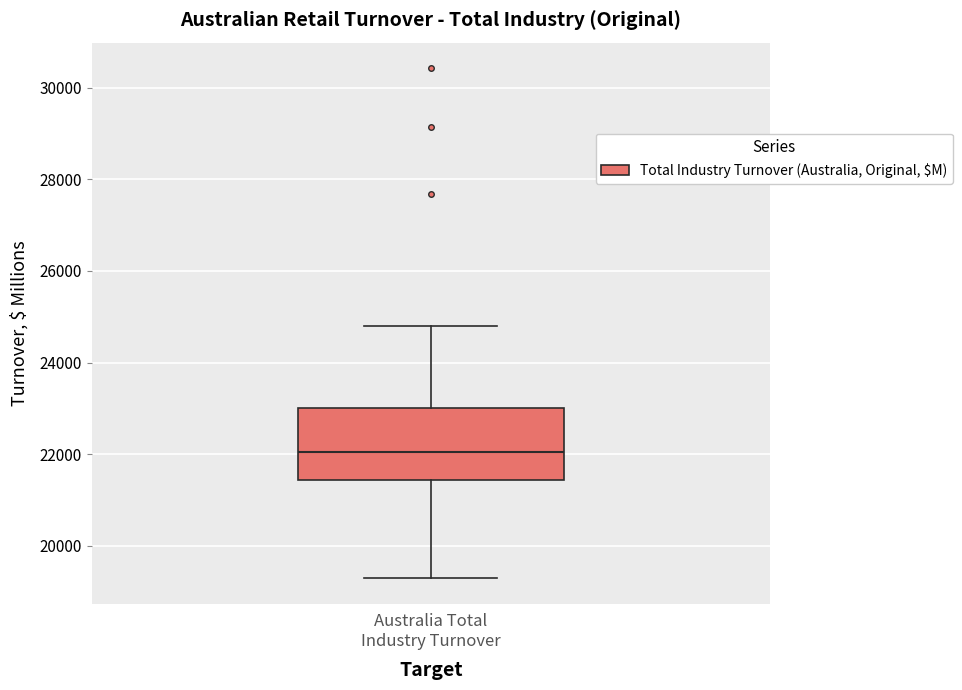

Transcribe this box plot: give where the median line is, the range the box spans, and where the two whiskers end, as read against the y-axis. The values are not printed on the chart, so give them approximately, as read against the axis.

median 22000, box 21400 to 23000, whiskers 19200 to 24800